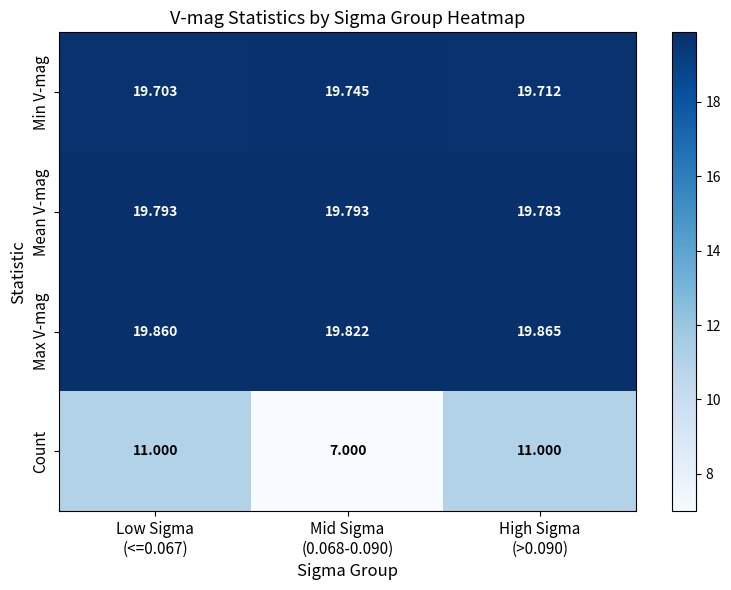

At which category is the sum across all series the highest?

High Sigma
(>0.090)